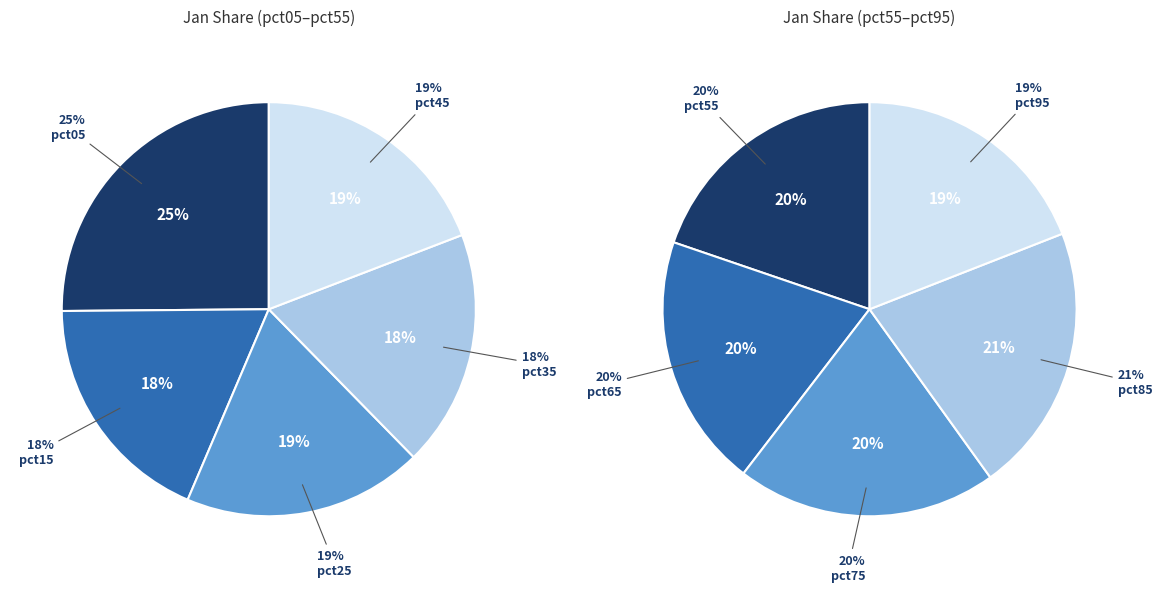

The pct35 slice represents 16% of the pie. True or false?

False